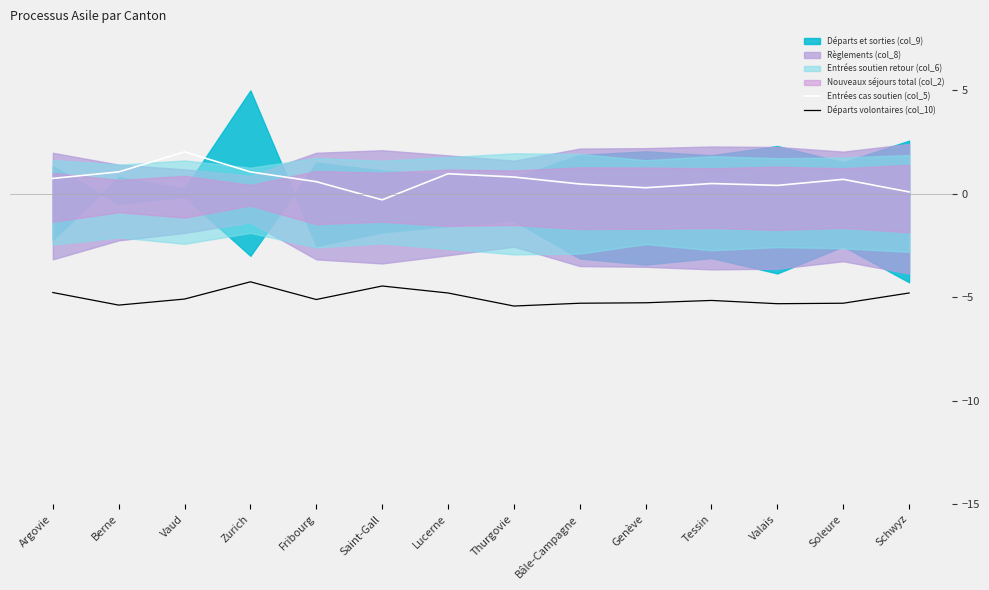

What is the minimum value shown in the chart?

-5.4